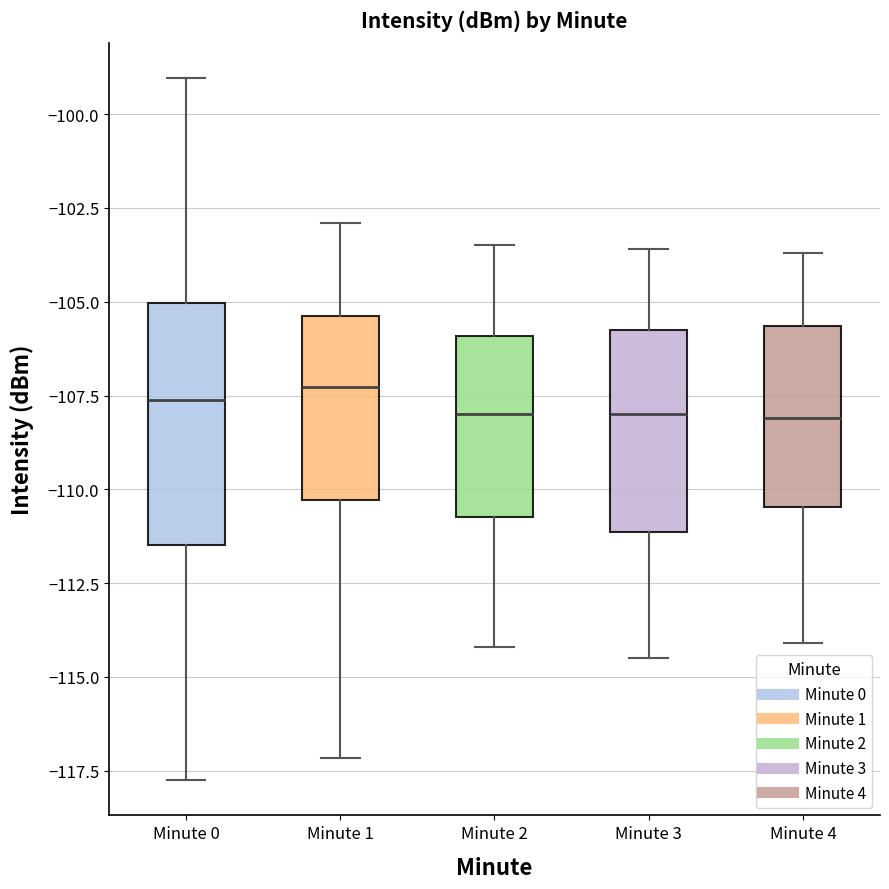

Which box is the tallest, from its lower edge to its upper edge?

Minute 0